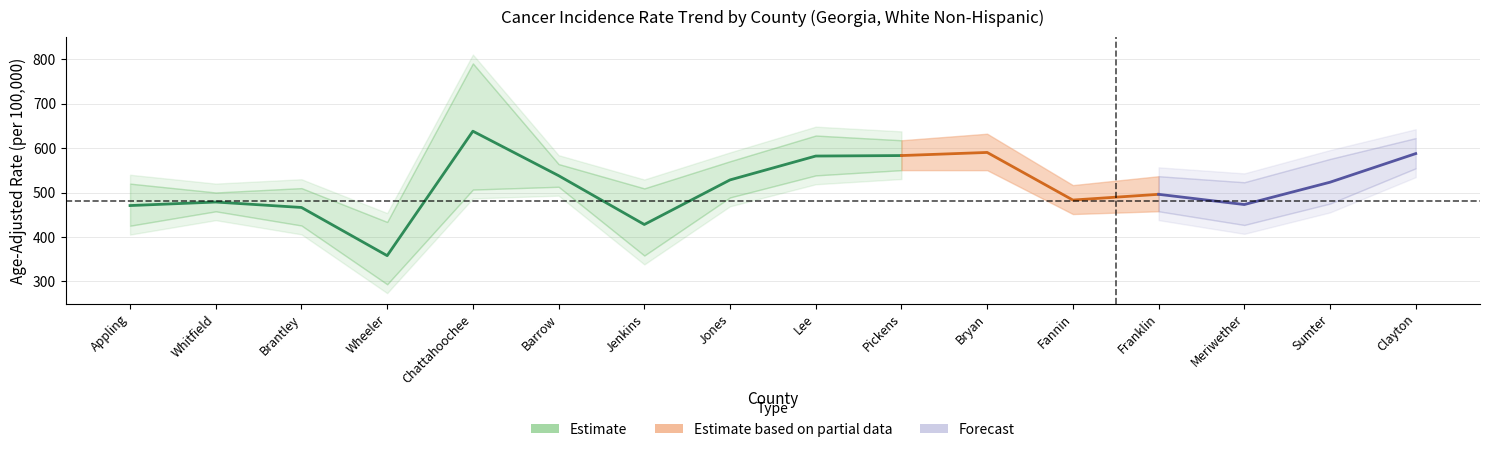

At how many categories does at least one series exceed 691?

1